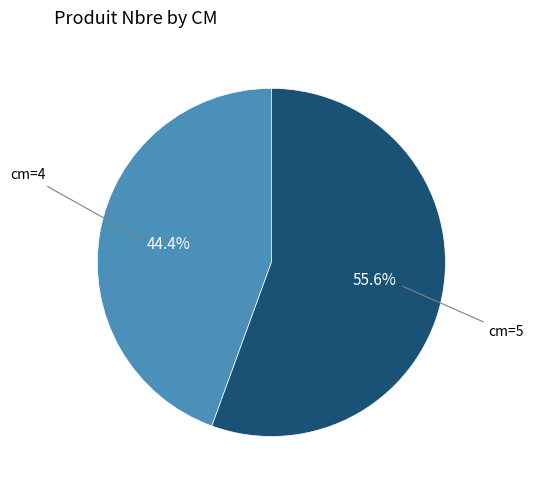

Is there any slice that represents more than half of the pie?

Yes